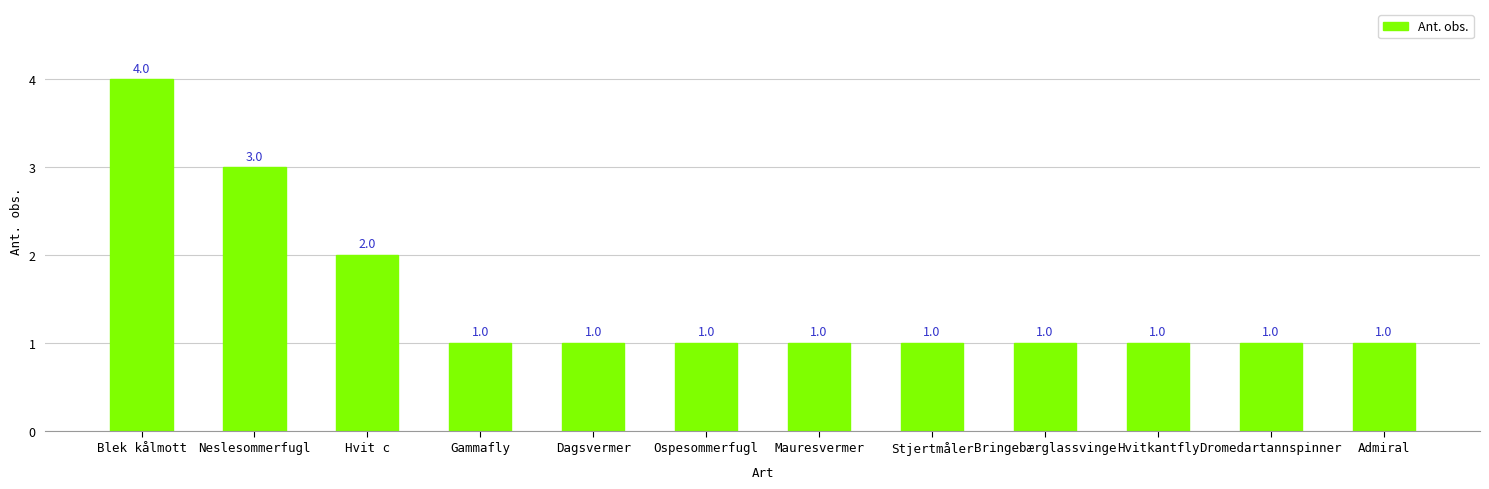

What is the maximum value shown in the chart?

4